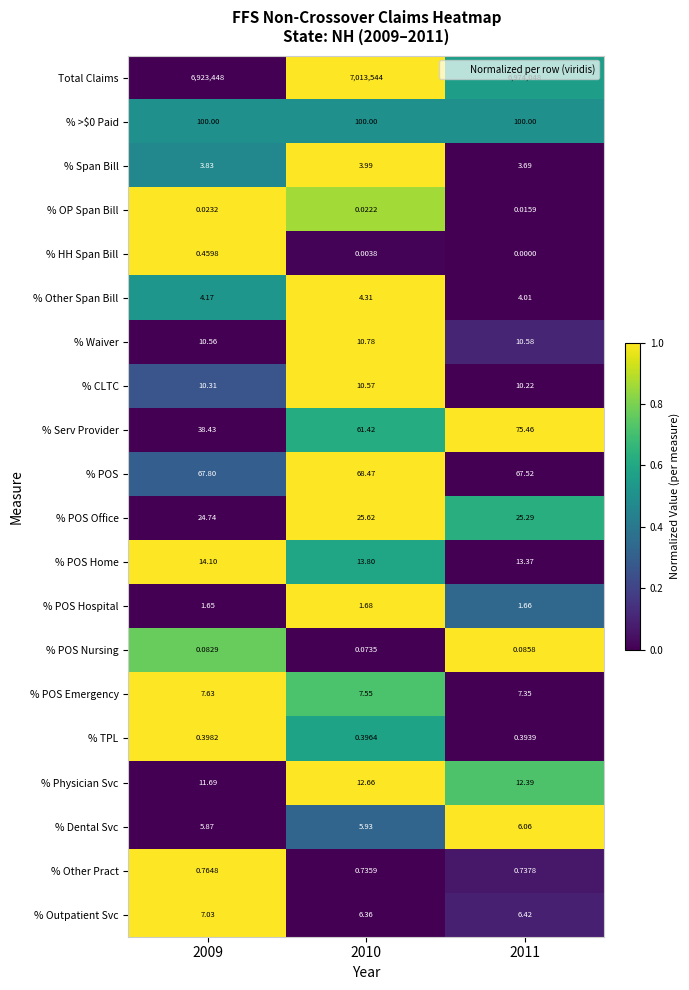

Between 2009 and 2010, which series saw the biggest shift?

Total Claims